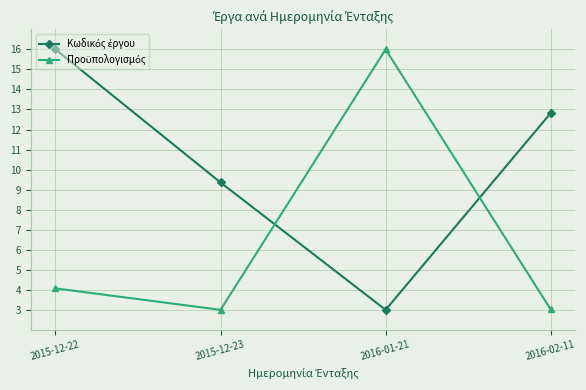

What is the label of the 4th point from the left?

2016-02-11